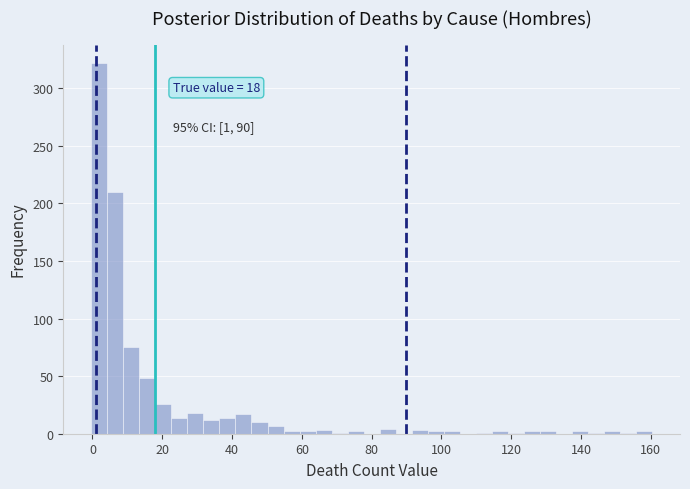

Read against the x-axis, roughly where is the centre of the tallest bar?

2